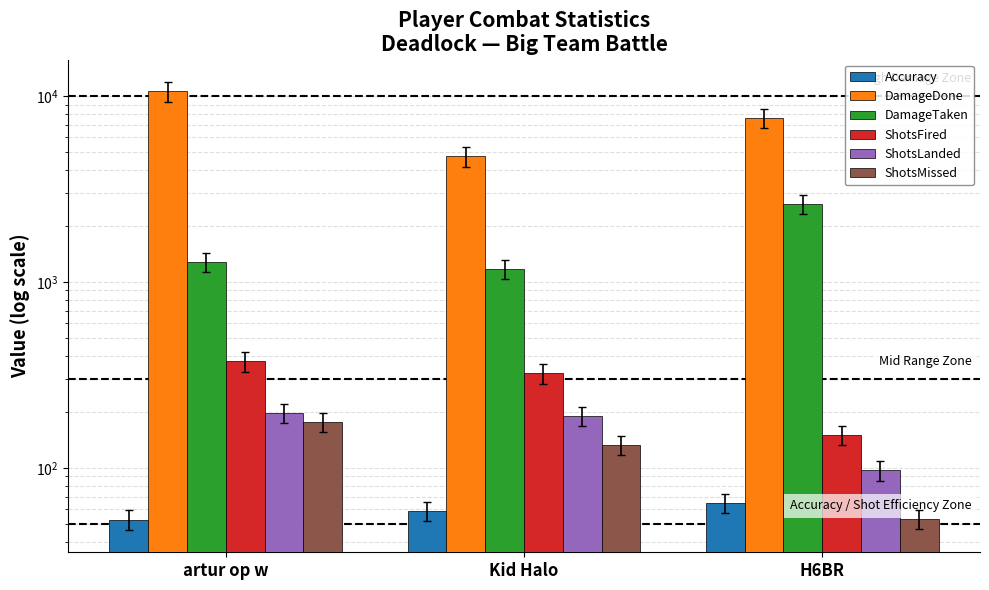

At which label does Accuracy first exceed 58?

Kid Halo